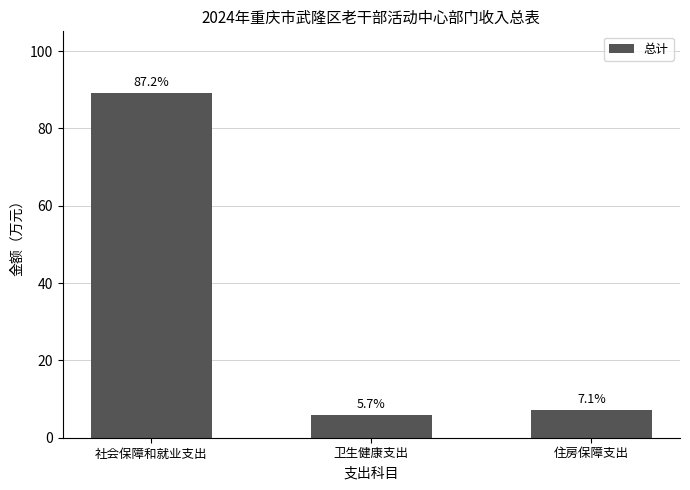

What is the sum of all values?

102.1